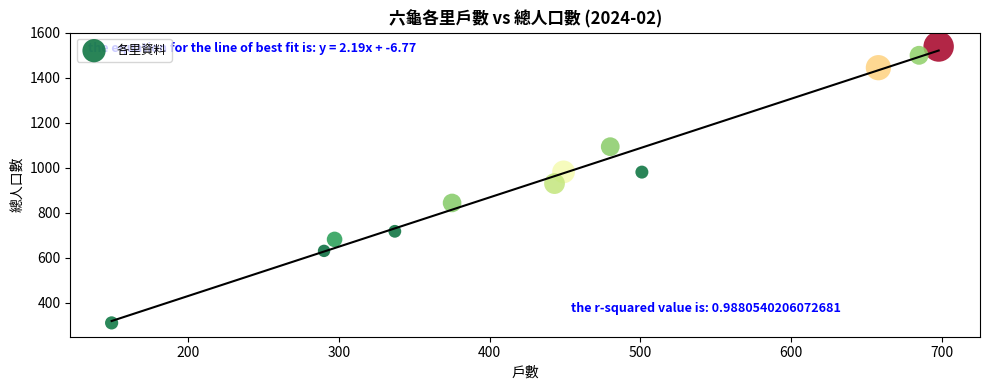

What is the average Y value?

971